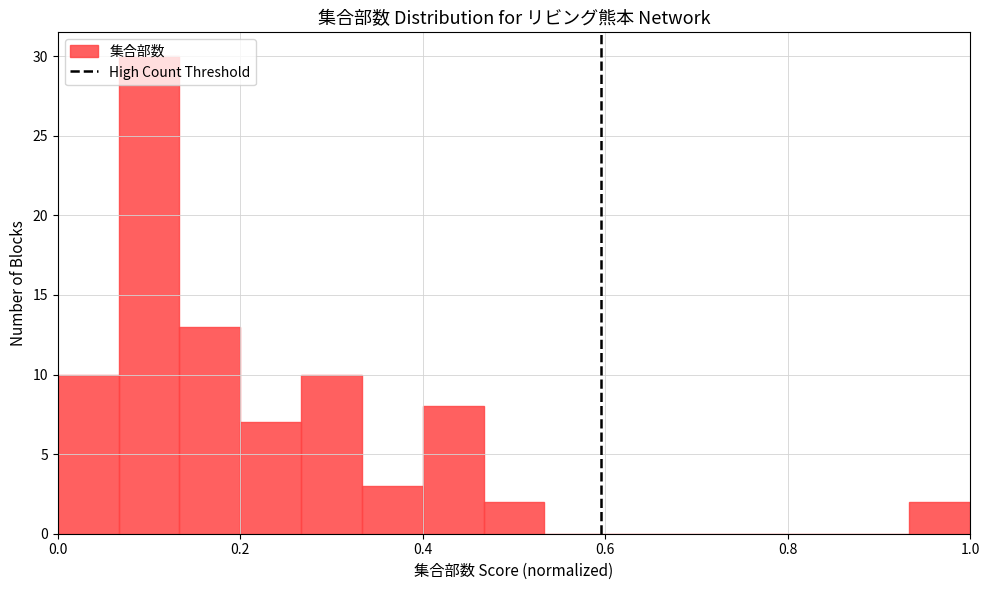

Read against the x-axis, roughly where is the centre of the tallest bar?

0.10